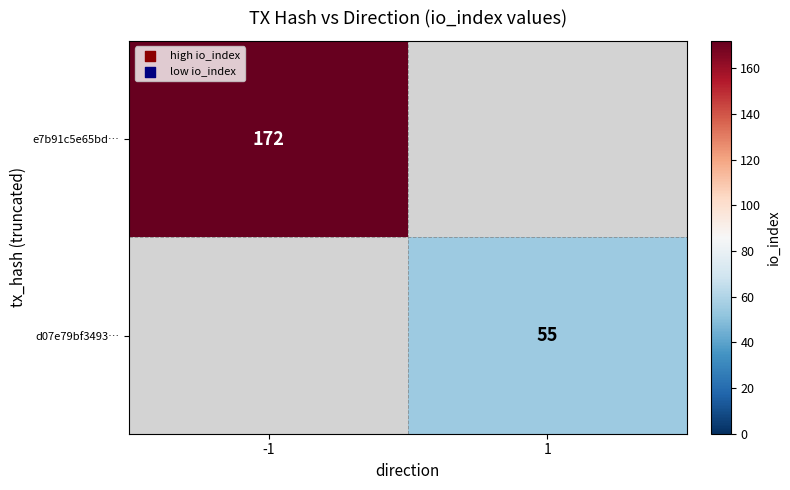

The value of d07e79bf3493… at 1 is 55. True or false?

True